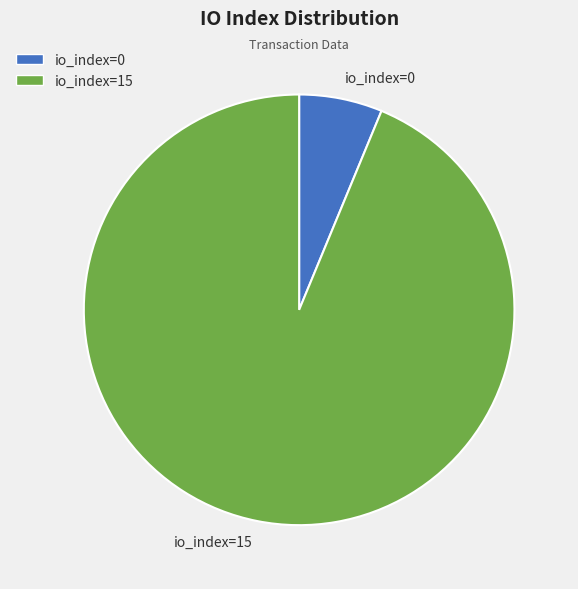

Does io_index=0 account for over 50% of the chart?

No